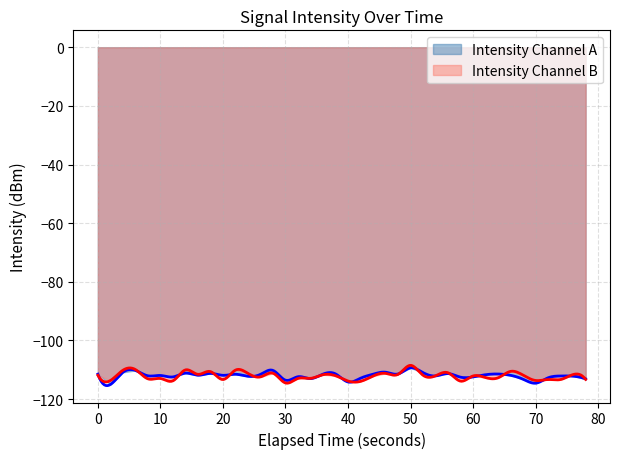

Rank the categories by value from lowest to highest.

1, 35, 20, 15, 34, 39, 17, 21, 36, 29, 30, 6, 16, 12, 38, 37, 27, 4, 5, 10, 33, 8, 31, 13, 11, 22, 0, 18, 32, 24, 19, 28, 9, 7, 26, 2, 23, 3, 14, 25